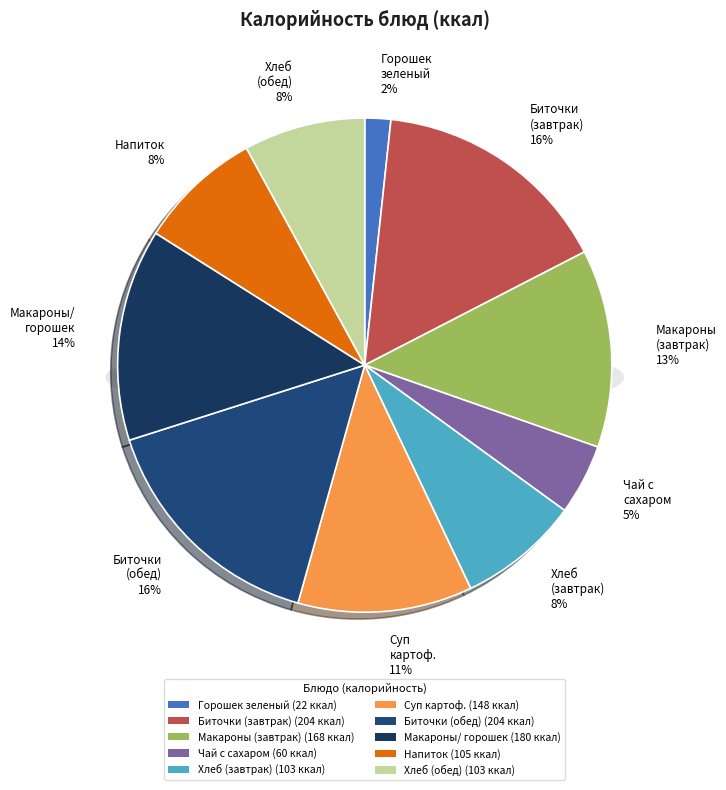

What percentage is the Биточки с соусом (свинина) обед slice, to the nearest percent?

16%